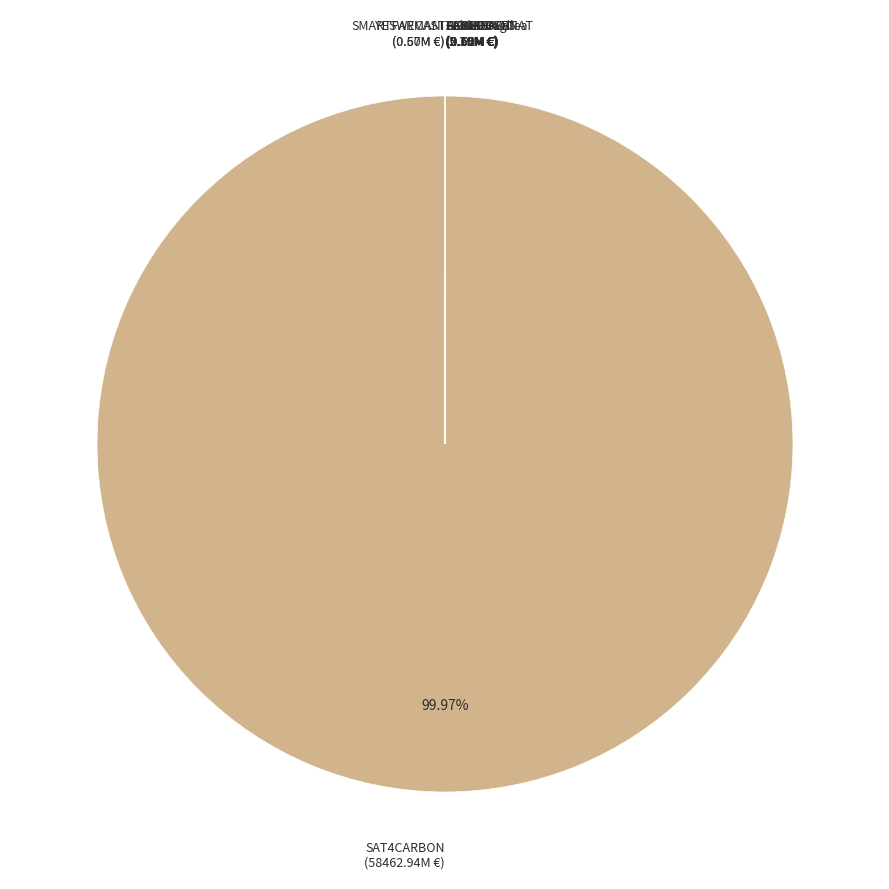

Is there a majority slice in this chart?

Yes